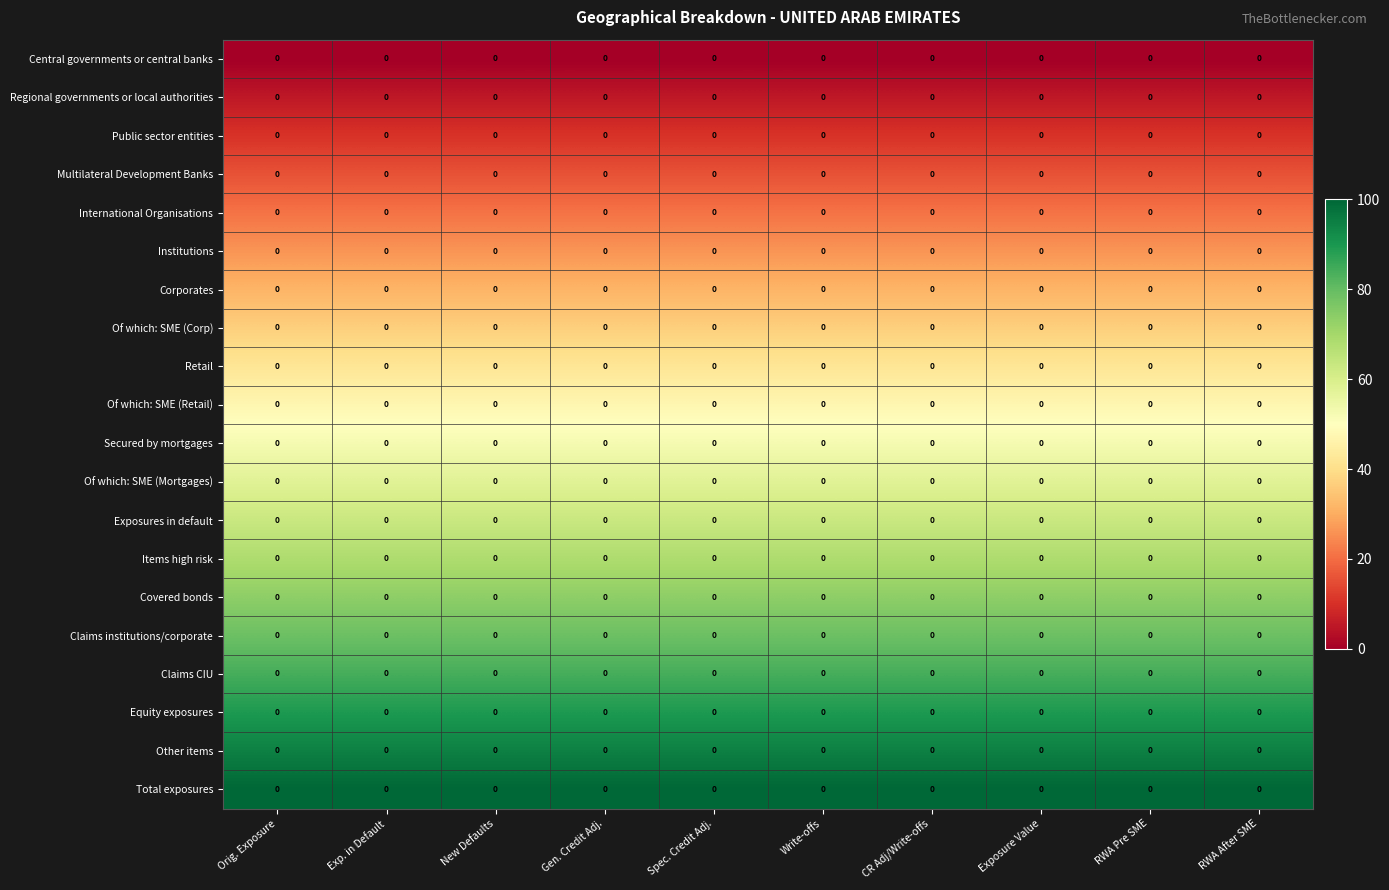

Rank the series by their maximum value, from lowest to highest.

Central governments or central banks, Regional governments or local authorities, Public sector entities, Multilateral Development Banks, International Organisations, Institutions, Corporates, Of which: SME (Corp), Retail, Of which: SME (Retail), Secured by mortgages, Of which: SME (Mortgages), Exposures in default, Items high risk, Covered bonds, Claims institutions/corporate, Claims CIU, Equity exposures, Other items, Total exposures